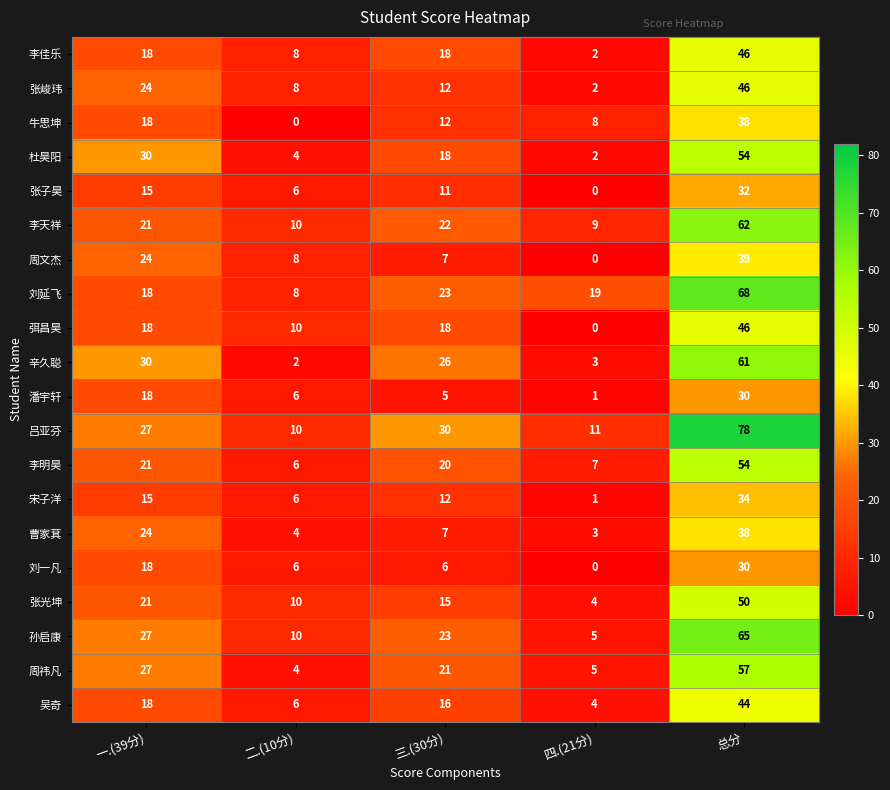

The value of 辛久聪 at 总分 is 16. True or false?

False